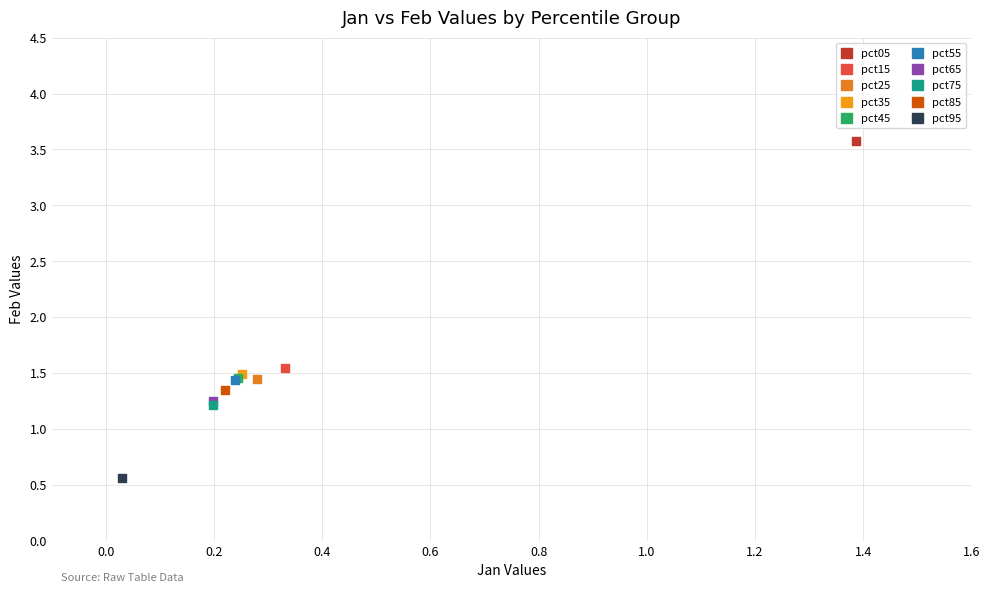

Which series contains the lowest Y value?

pct95